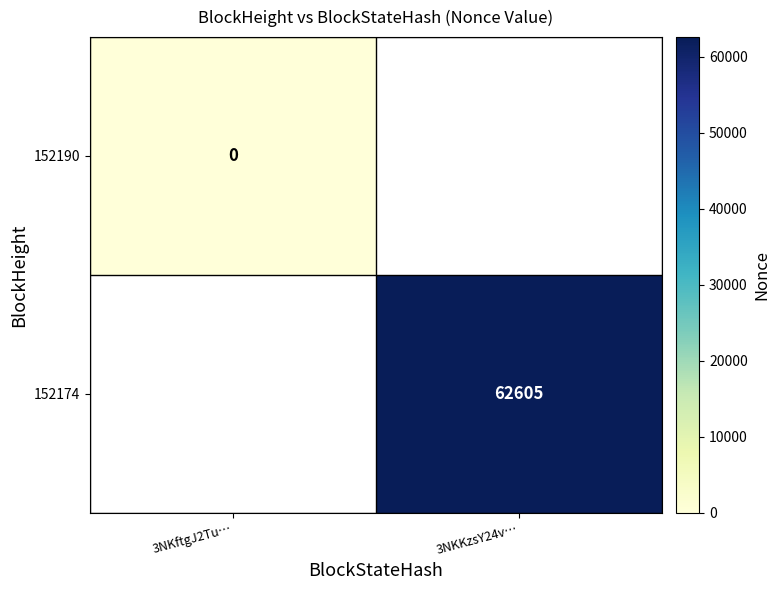

True or false: 152174 has a value of 91372 at 3NKKzsY24v….

False